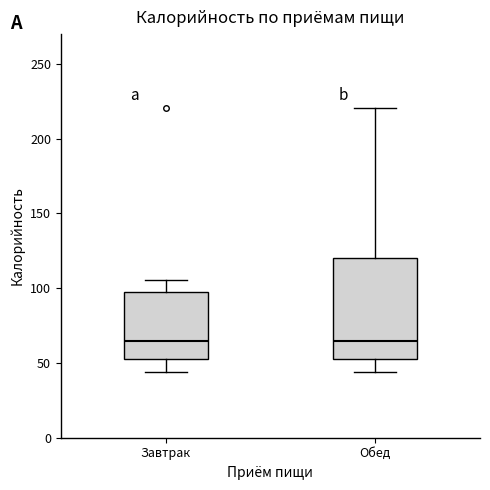

Which box is the tallest, from its lower edge to its upper edge?

Обед